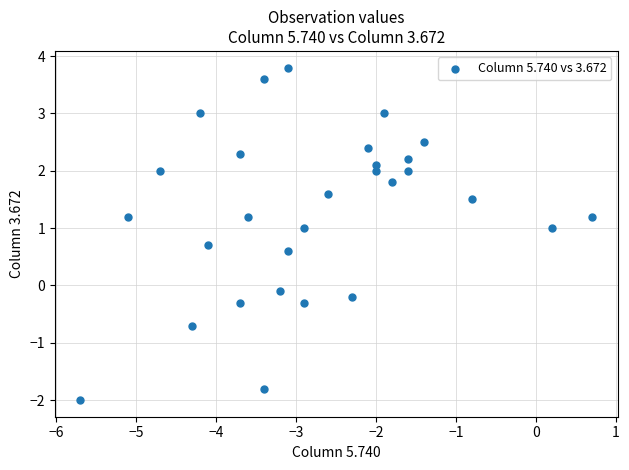

What is the range of X values (max minus min)?

6.4